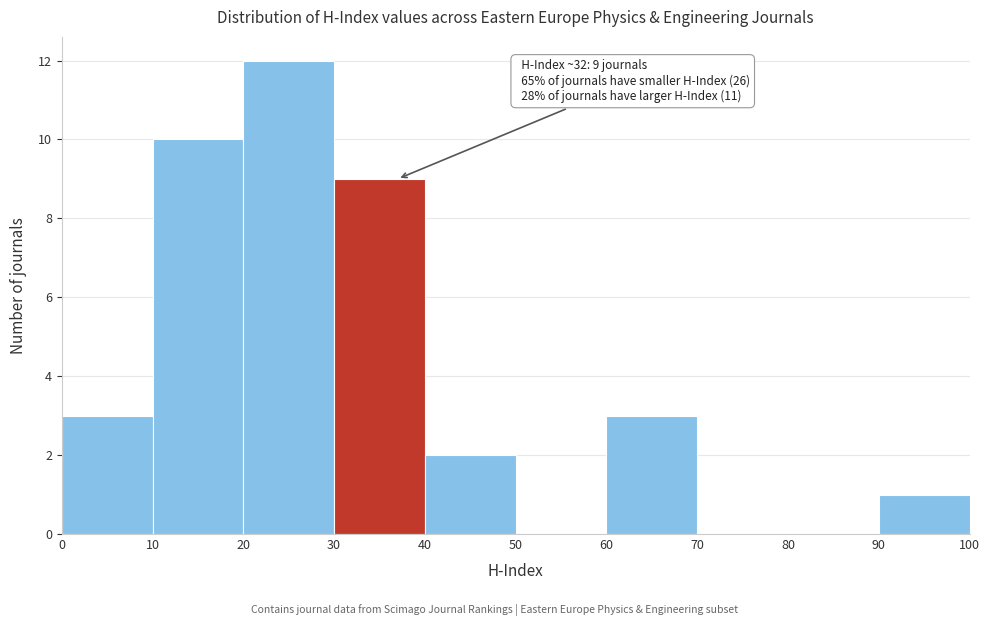

Which range on the x-axis has the tallest bar?

20 to 30